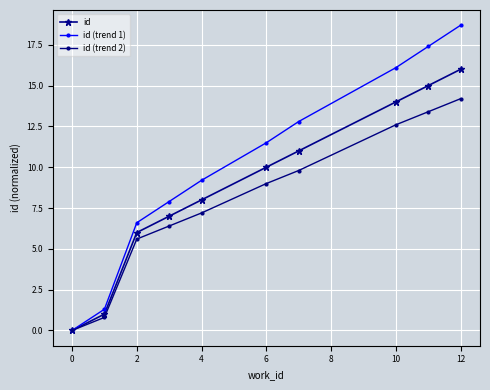

What is the sum of all id values?

88.0